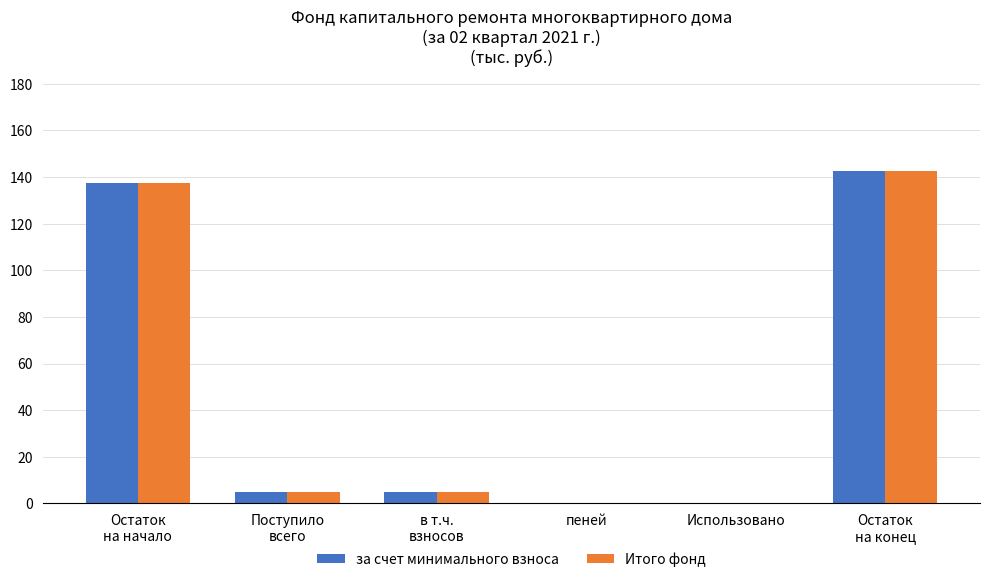

True or false: за счет минимального взноса has a value of 0.0 at пеней.

True